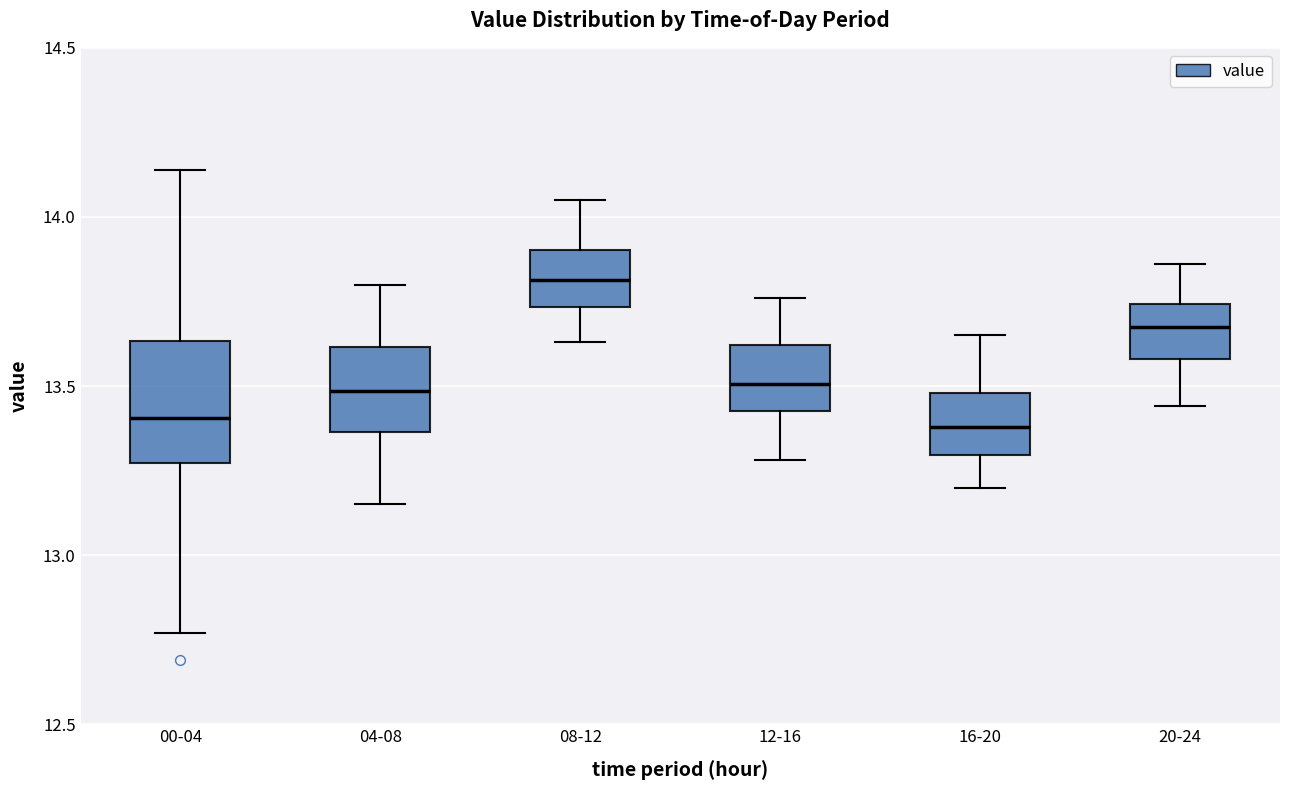

Reading left to right, read every box against the y-axis: the position of its median line, the range the box covers, and the ends of its whiskers. The values are not printed on the chart, so give them approximately, as read against the axis.

00-04: median 13.40, box 13.25 to 13.65, whiskers 12.75 to 14.15
04-08: median 13.50, box 13.35 to 13.60, whiskers 13.15 to 13.80
08-12: median 13.80, box 13.75 to 13.90, whiskers 13.65 to 14.05
12-16: median 13.50, box 13.45 to 13.60, whiskers 13.30 to 13.75
16-20: median 13.40, box 13.30 to 13.50, whiskers 13.20 to 13.65
20-24: median 13.70, box 13.60 to 13.75, whiskers 13.45 to 13.85